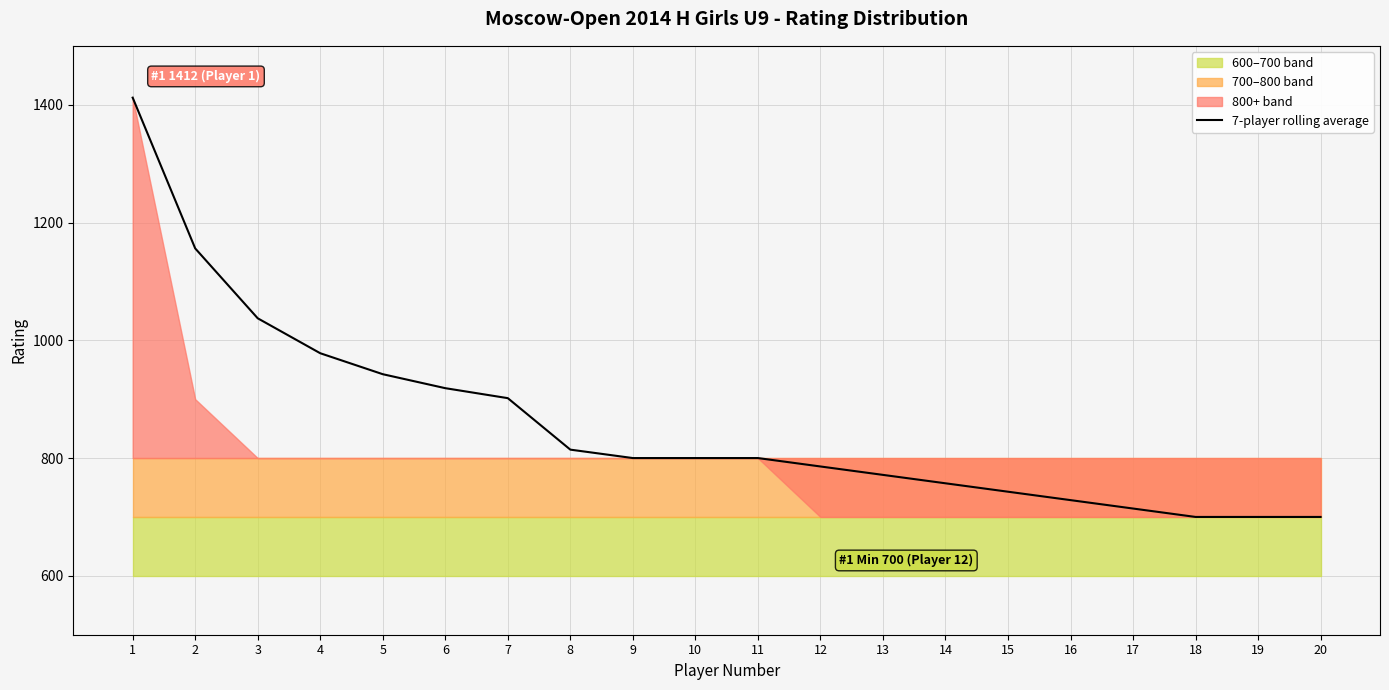

The chart shows a value of 800.0 at 10. True or false?

True